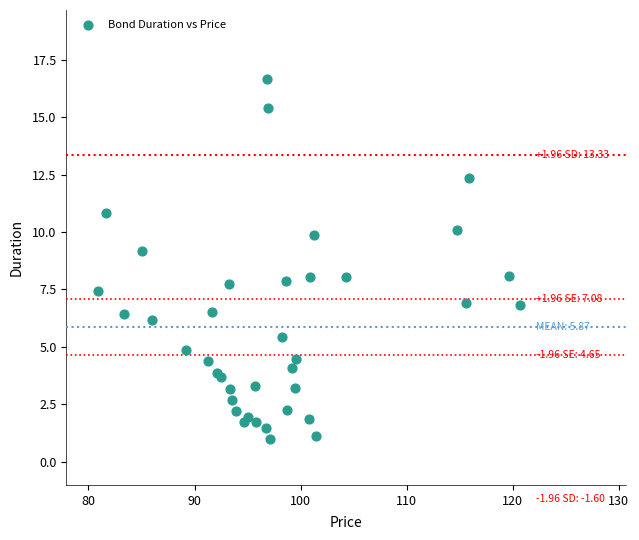

What is the range of X values (max minus min)?

39.8